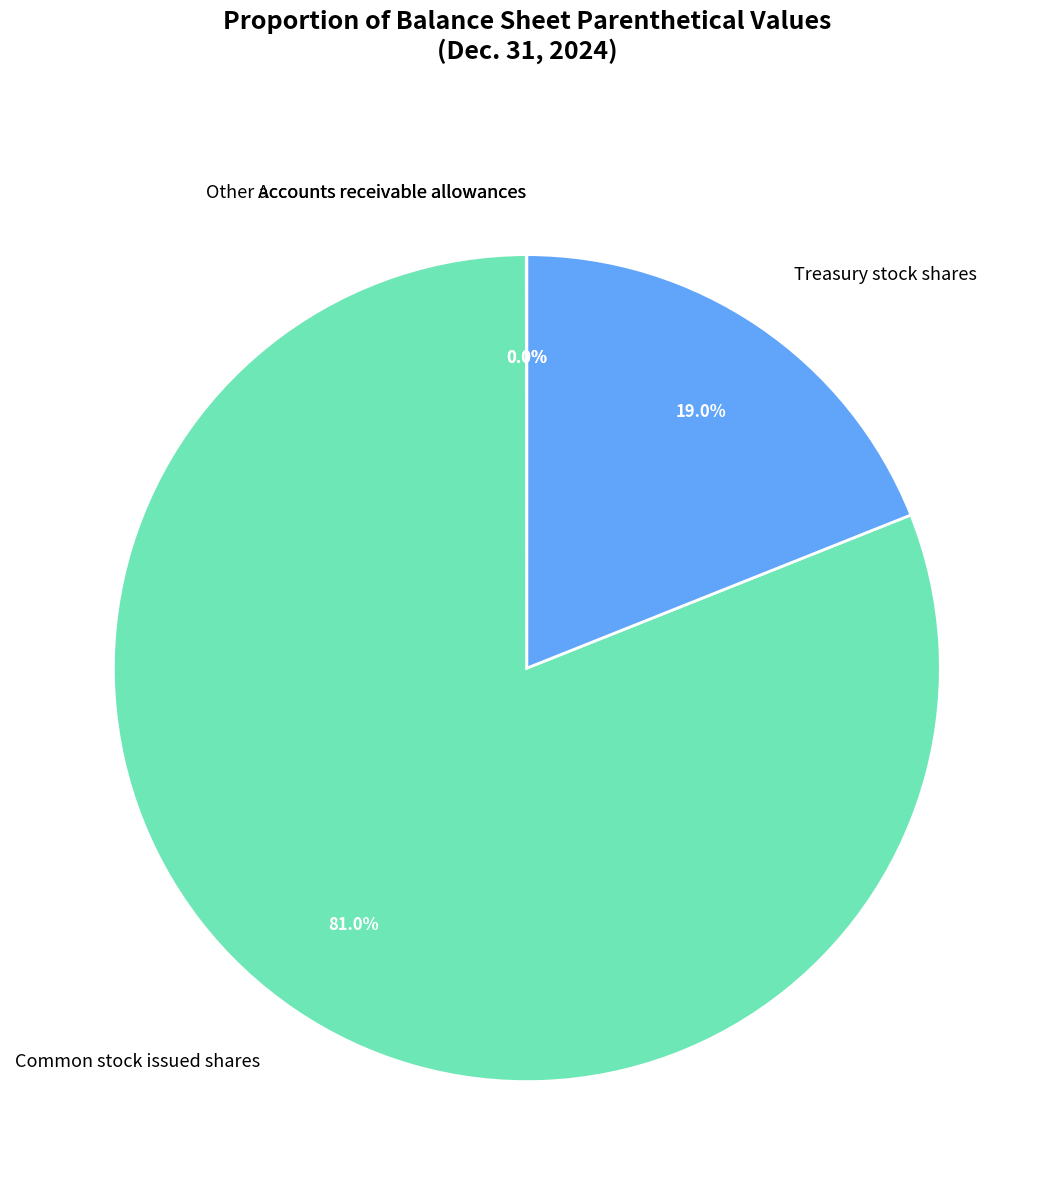

Which slice is the largest?

Common stock issued shares